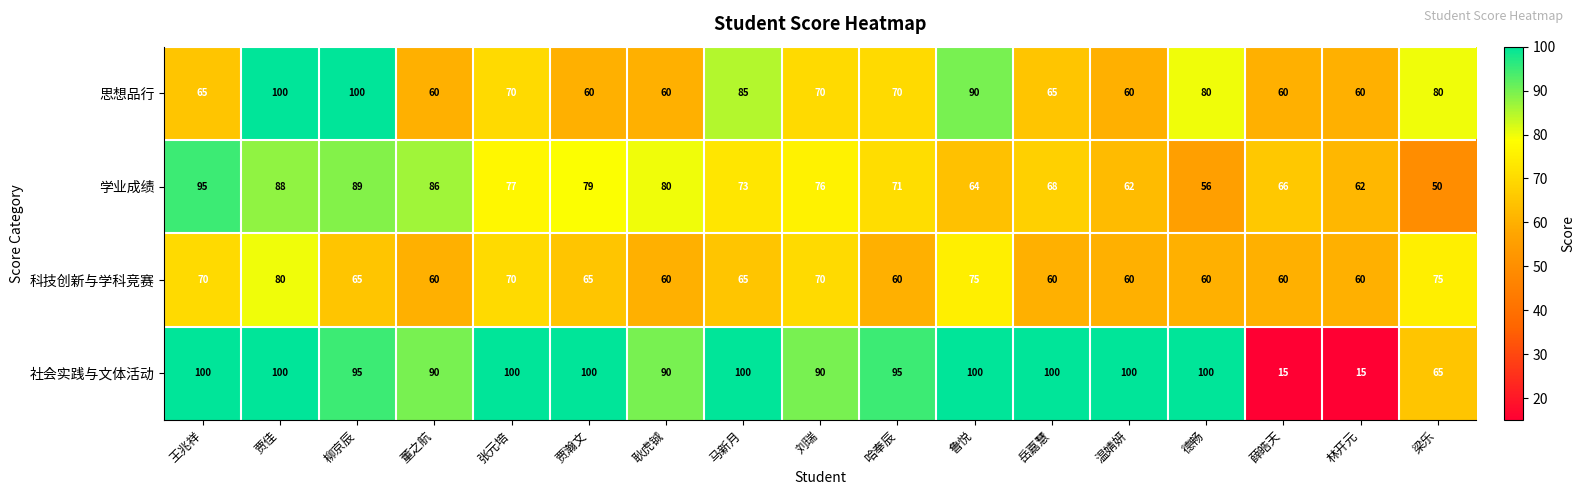

What is the maximum value shown in the chart?

100